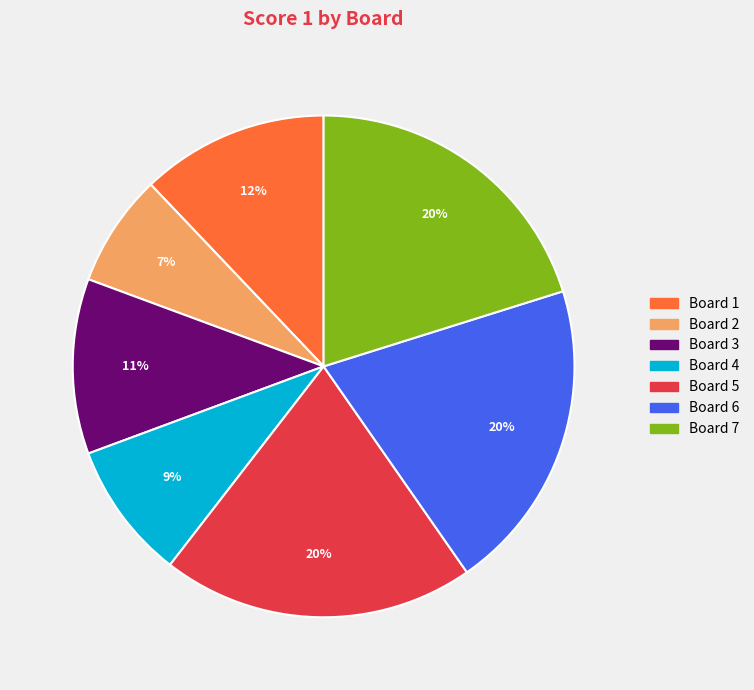

What is the smallest slice in the pie chart?

Board 2